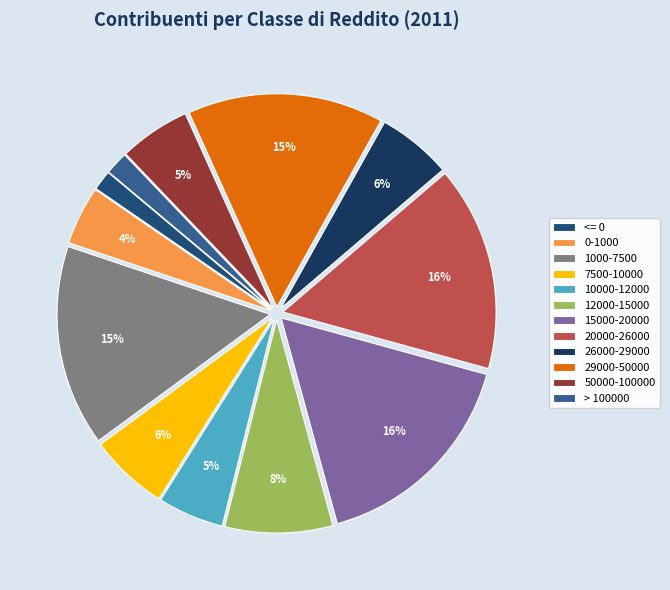

Count the number of slices in the pie.

12